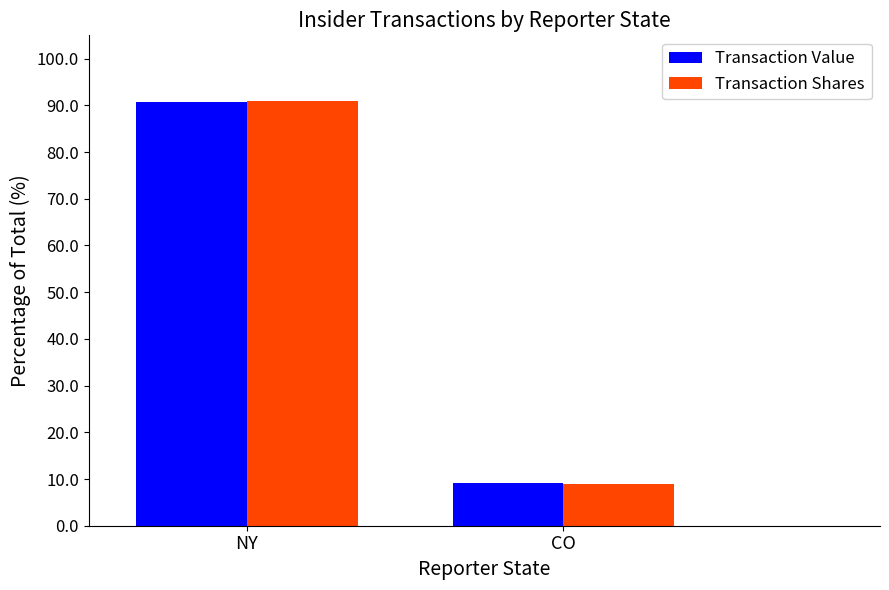

How many bars are there in each group?

2